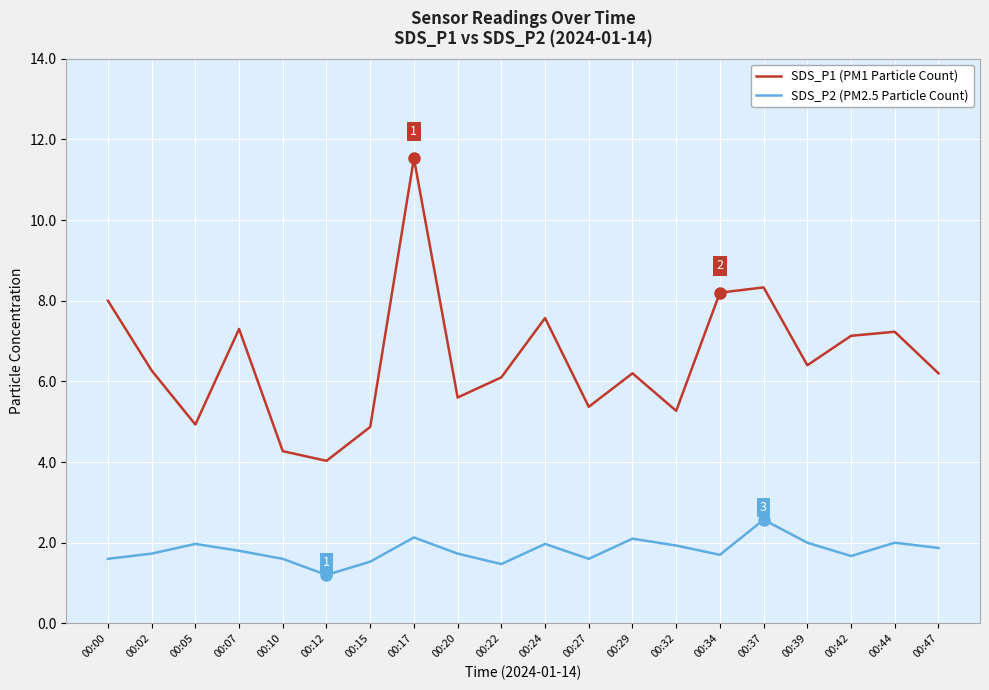

At how many categories does at least one series exceed 3?

20